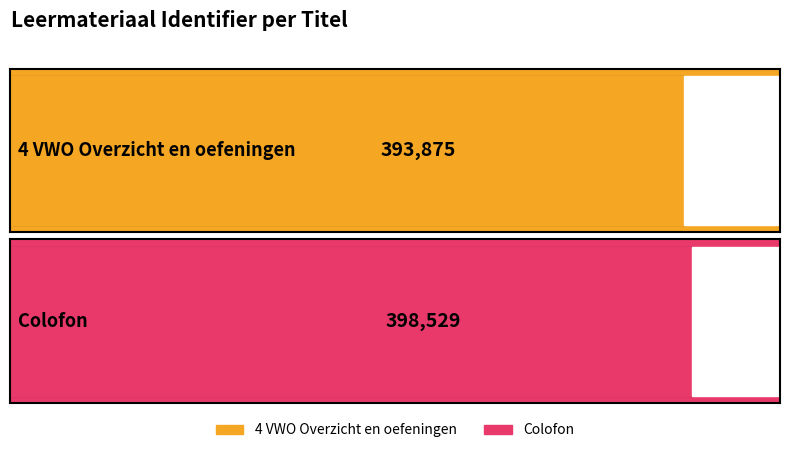

List the labels in order of value, smallest first.

4 VWO Overzicht en oefeningen, Colofon